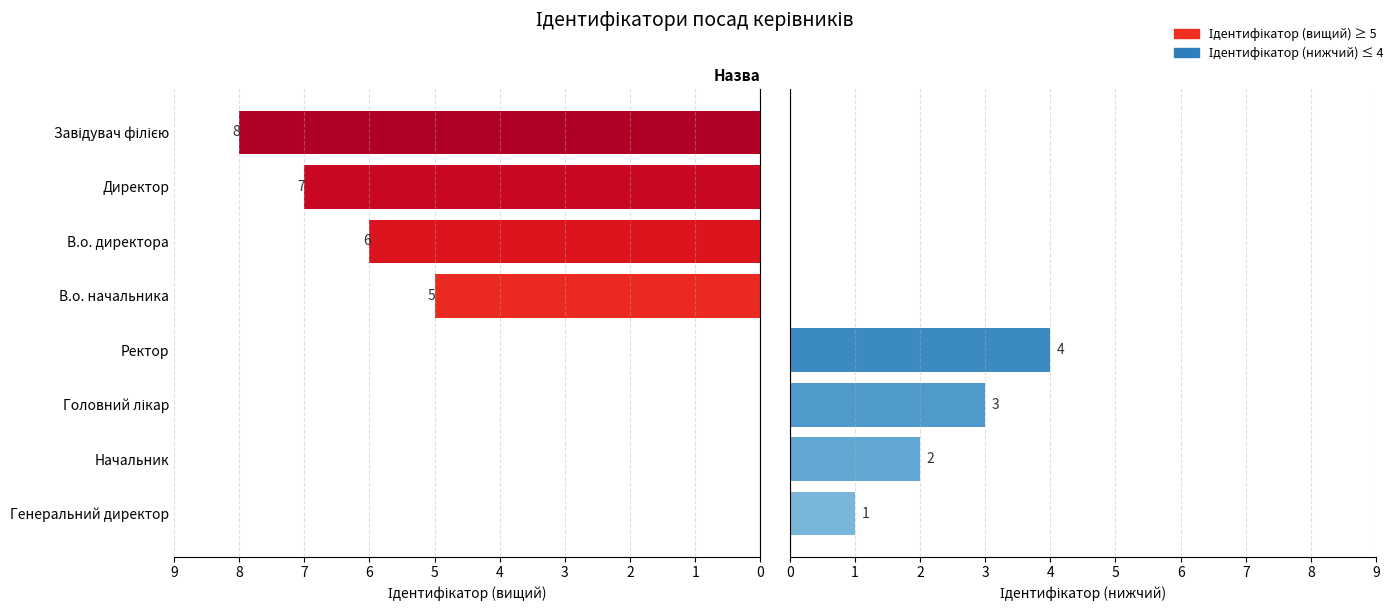

Are the bars grouped side by side (vs. stacked)?

Yes